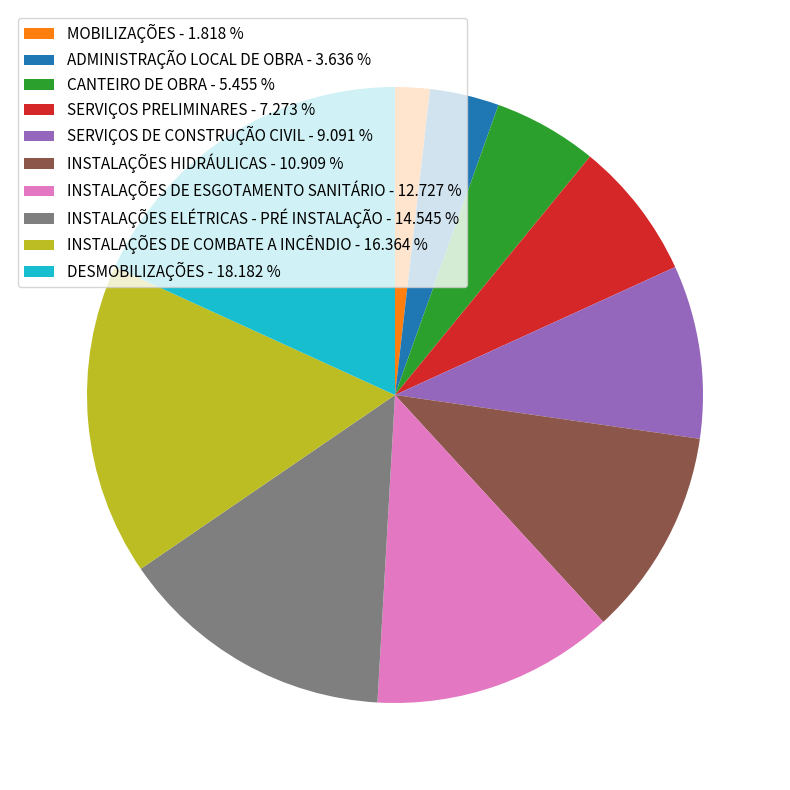

Rank the categories by value from highest to lowest.

DESMOBILIZAÇÕES, INSTALAÇÕES DE COMBATE A INCÊNDIO, INSTALAÇÕES ELÉTRICAS - PRÉ INSTALAÇÃO, INSTALAÇÕES DE ESGOTAMENTO SANITÁRIO, INSTALAÇÕES HIDRÁULICAS, SERVIÇOS DE CONSTRUÇÃO CIVIL, SERVIÇOS PRELIMINARES, CANTEIRO DE OBRA, ADMINISTRAÇÃO LOCAL DE OBRA, MOBILIZAÇÕES